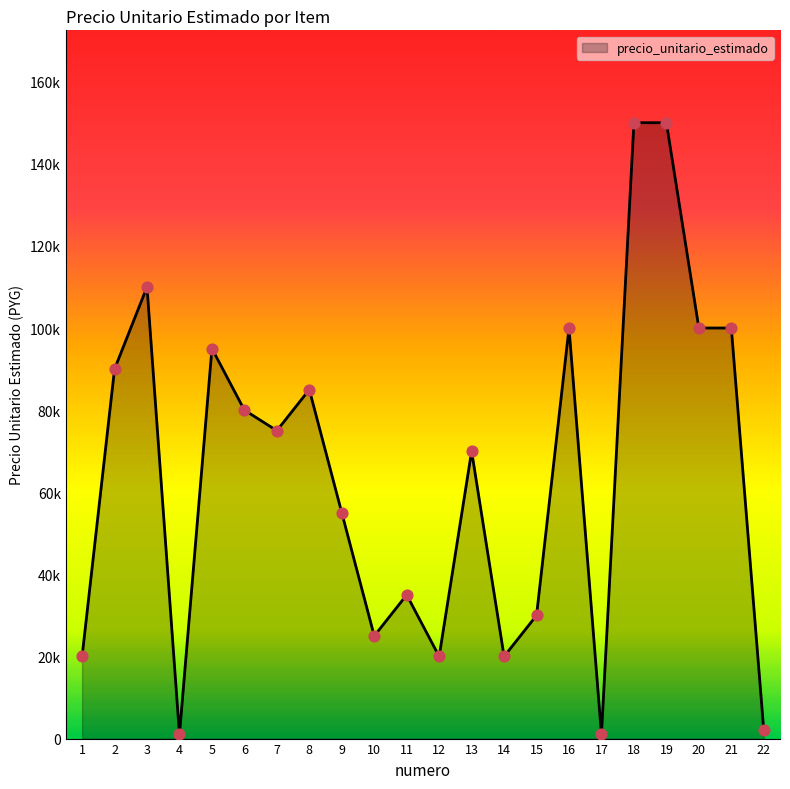

Between 2 and 18, which is larger?

18